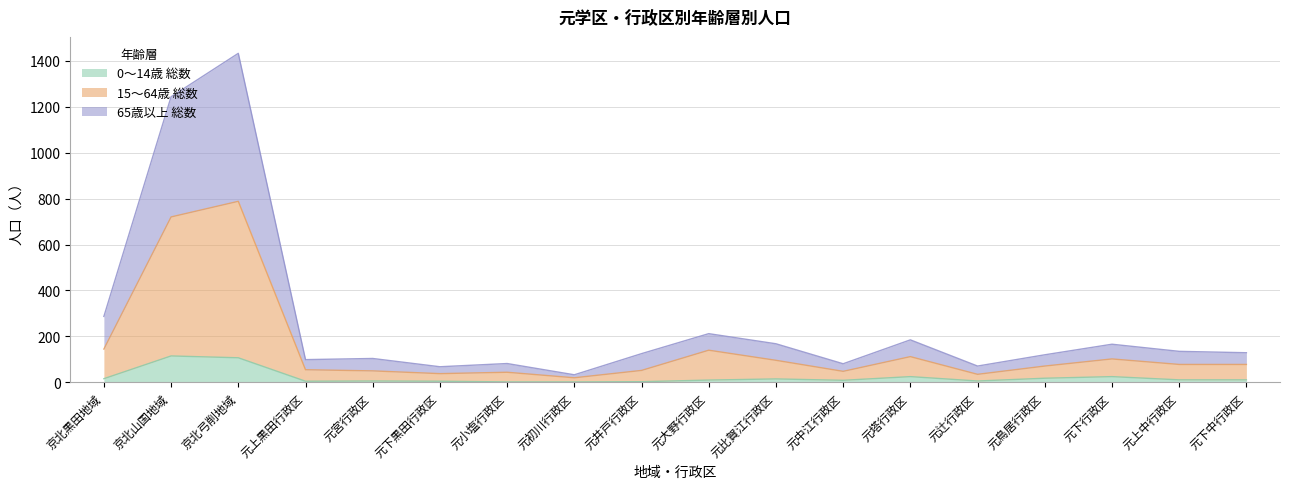

At which category does the chart reach its minimum across all series?

元小塩行政区